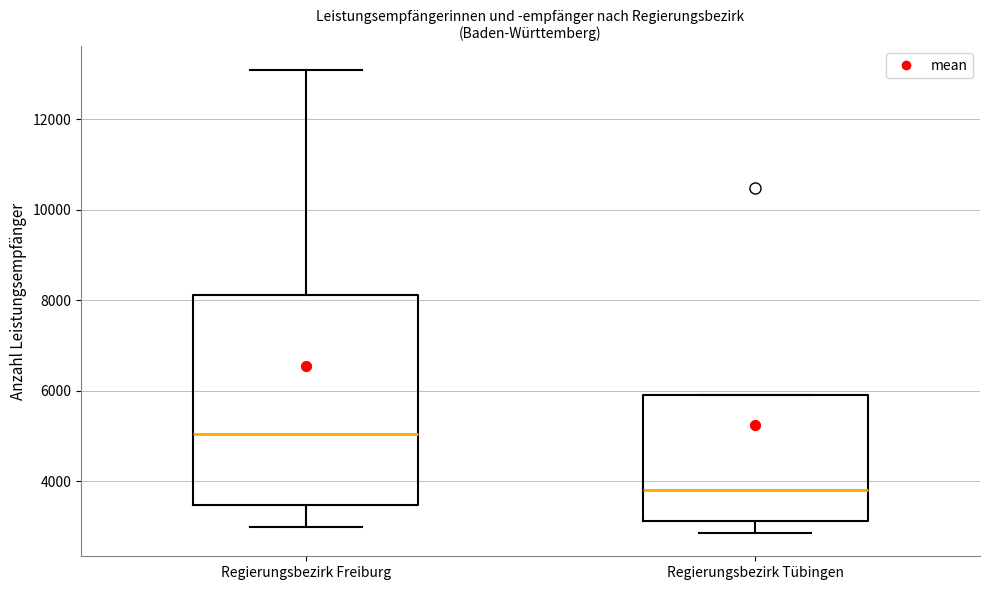

Where does the lower whisker of the box for Regierungsbezirk Freiburg end on the y-axis? The values are not printed on the chart, so give them approximately, as read against the axis.

3000